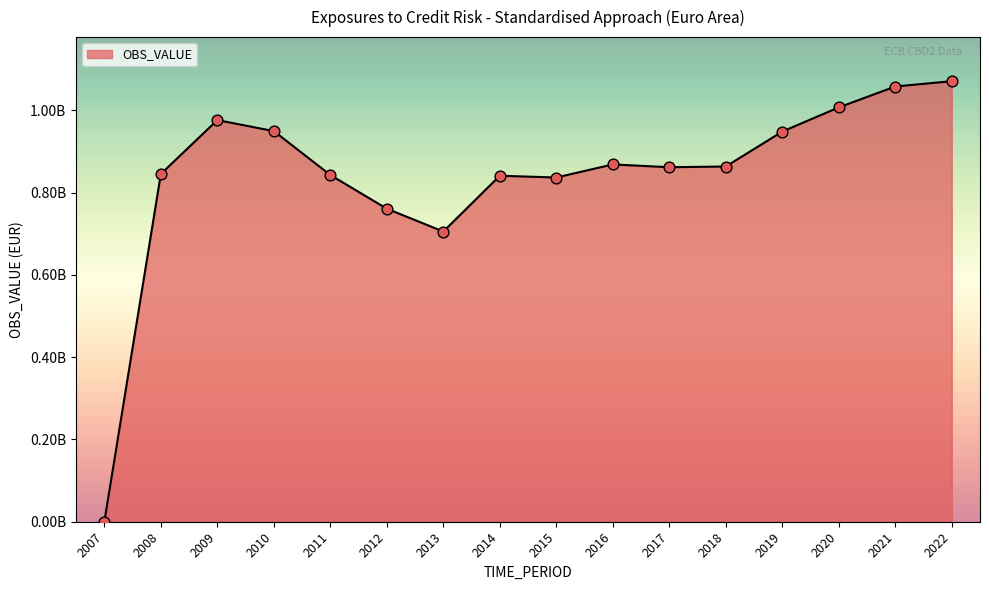

What is the change in value from 2014 to 2019?

+107329956.7